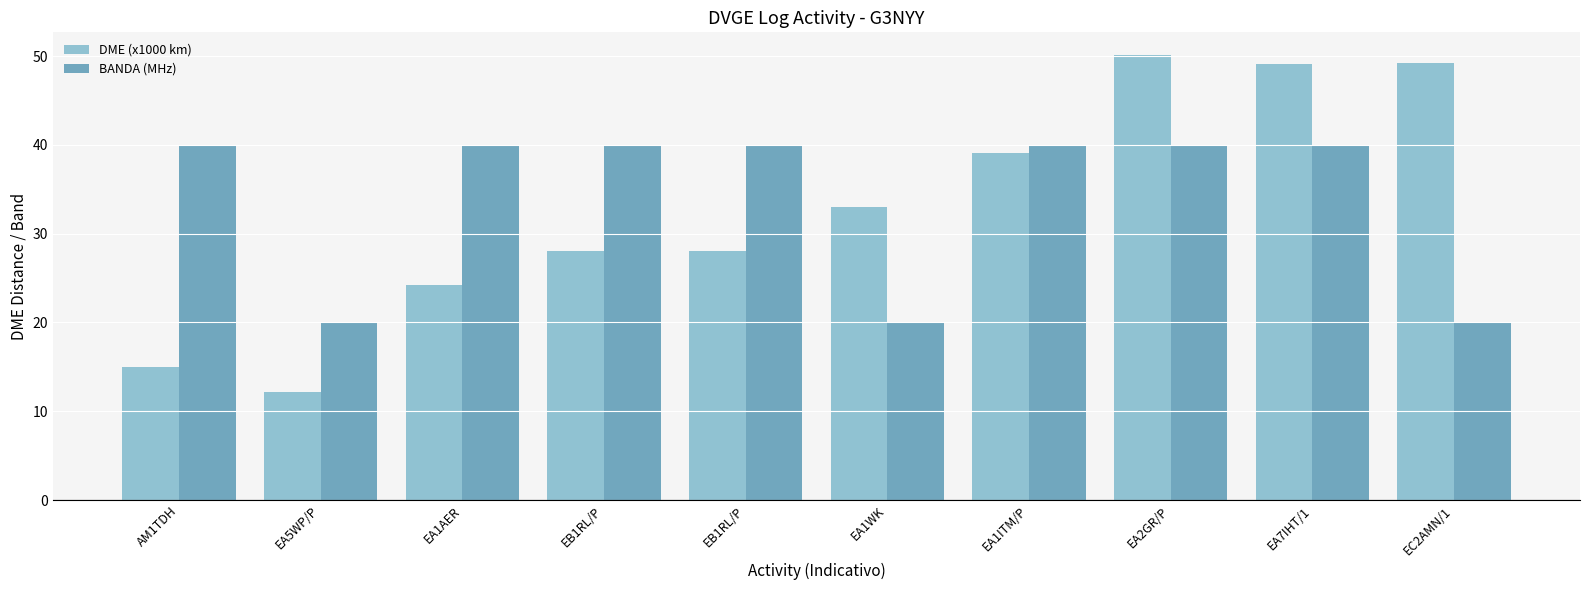

What is the highest value of the BANDA (MHz) series?

40.0